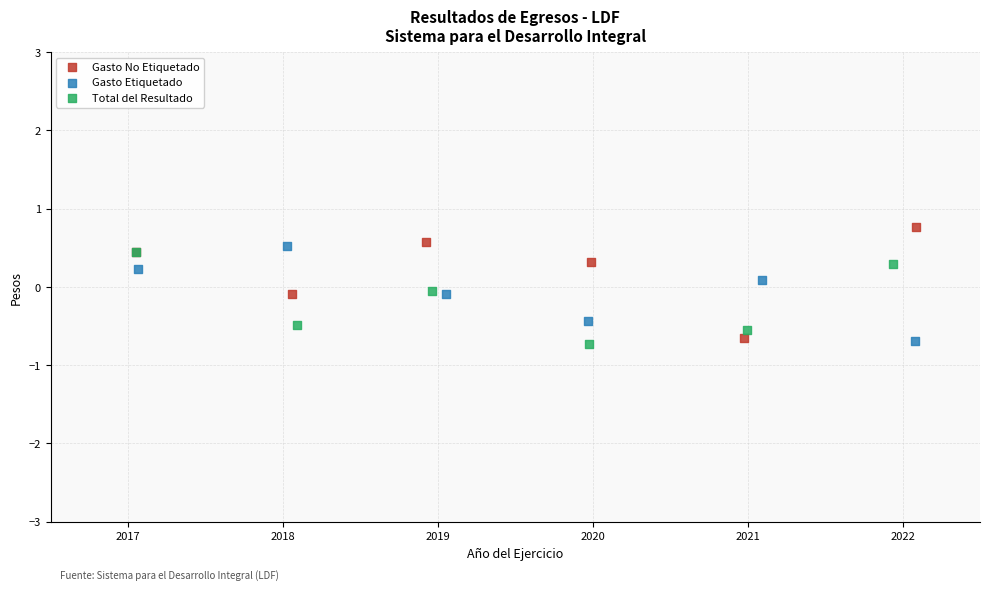

Which series contains the highest Y value?

Gasto No Etiquetado